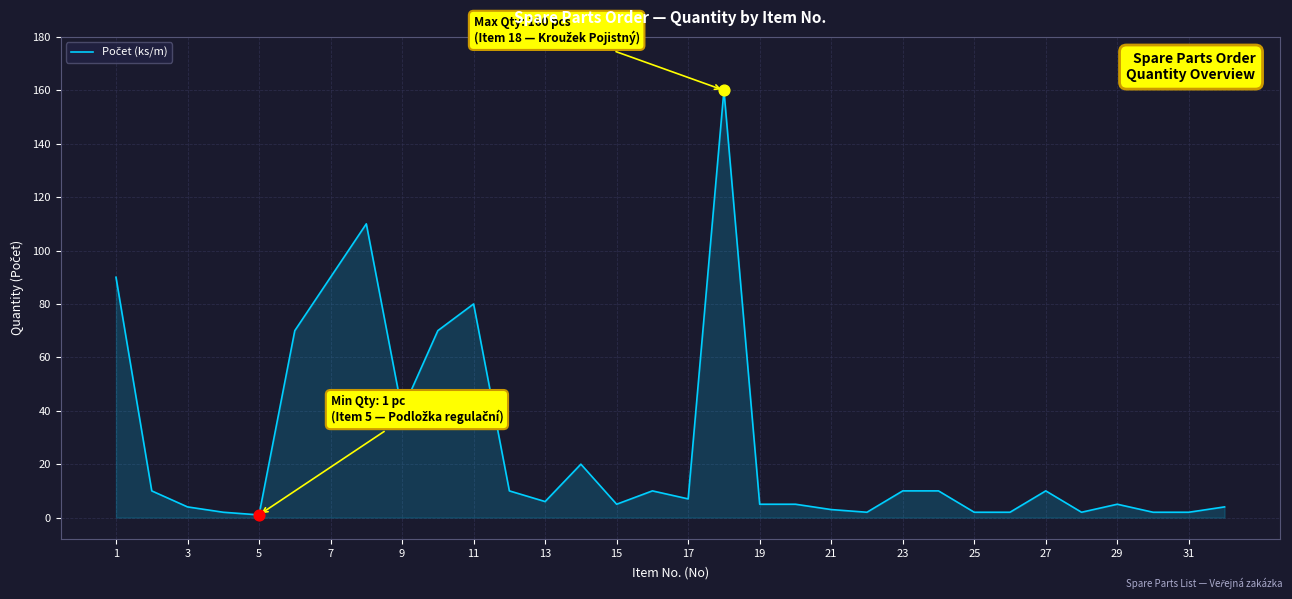

What is the difference between the maximum and minimum values?

159